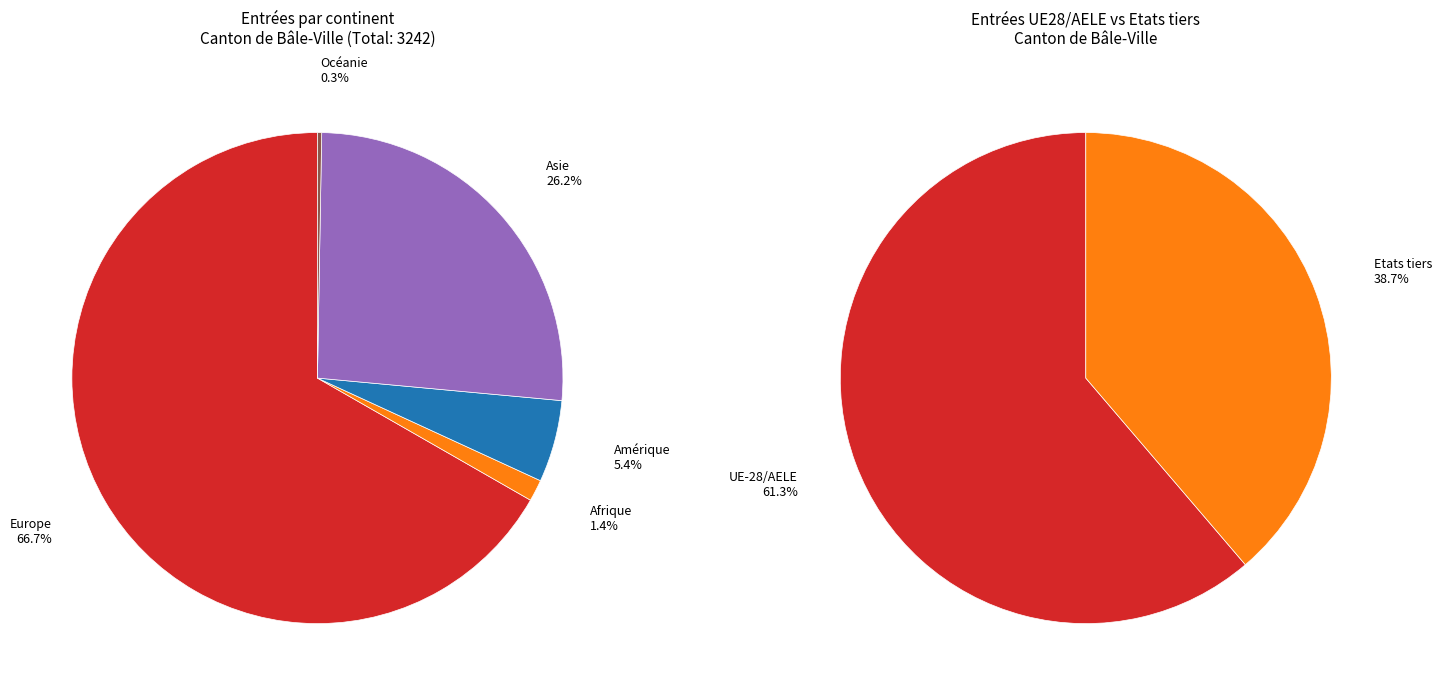

Which category has the smallest portion of the pie?

Océanie